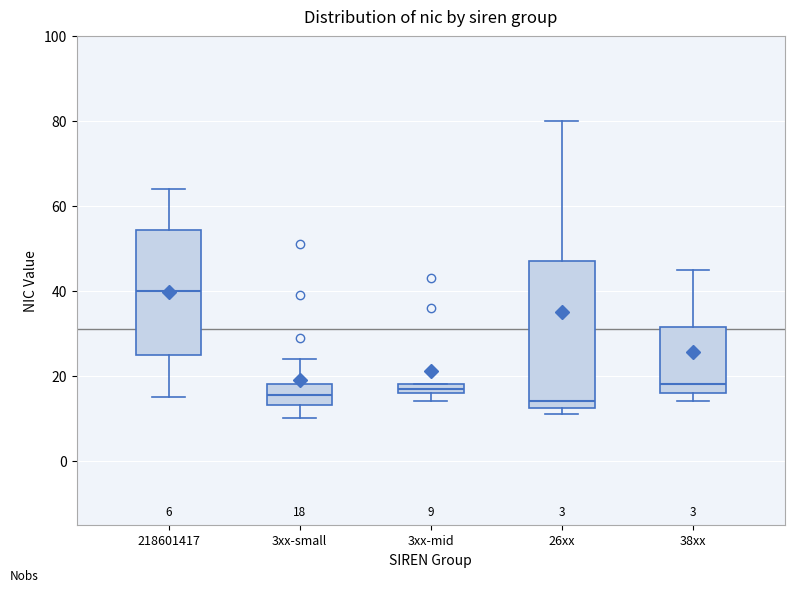

Which box is the tallest, from its lower edge to its upper edge?

26xx